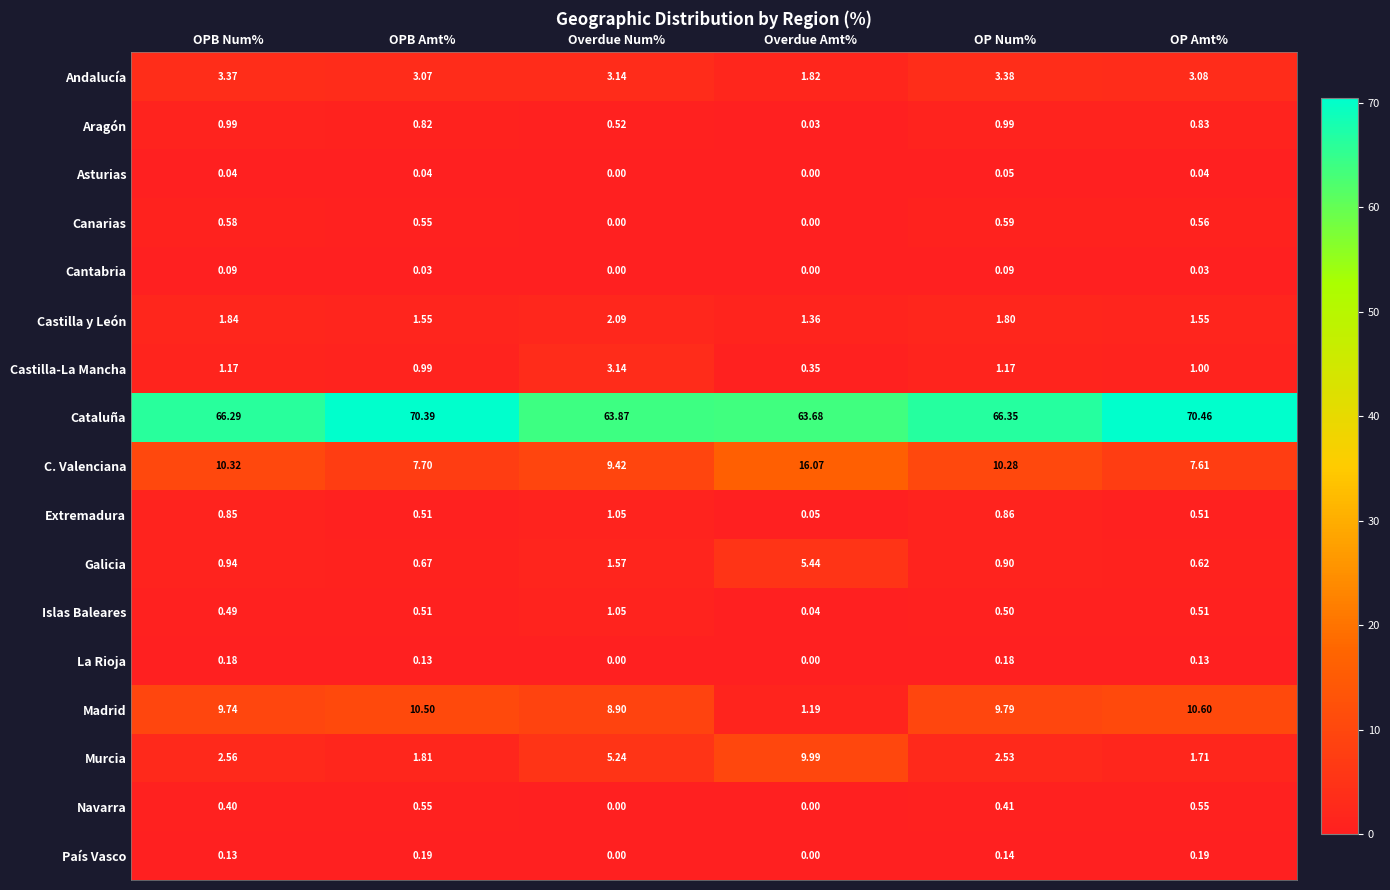

Which series changed the most between OPB Num% and OP Amt%?

Cataluña